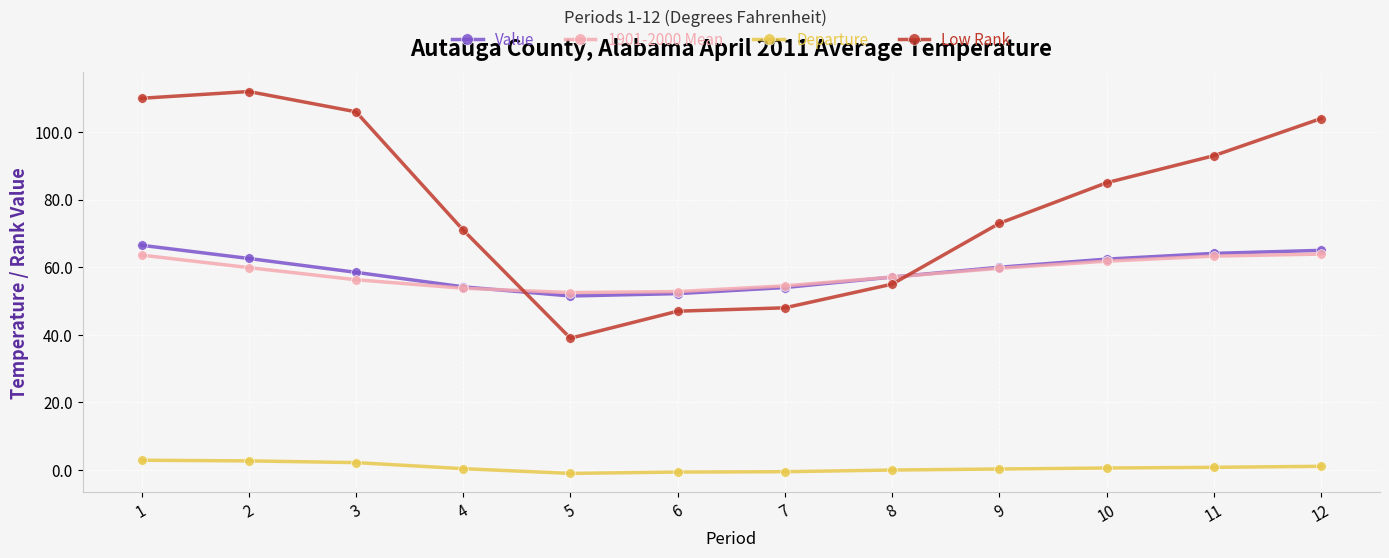

What is the value of the 1901-2000 Mean point at the 9th from the left?

59.7